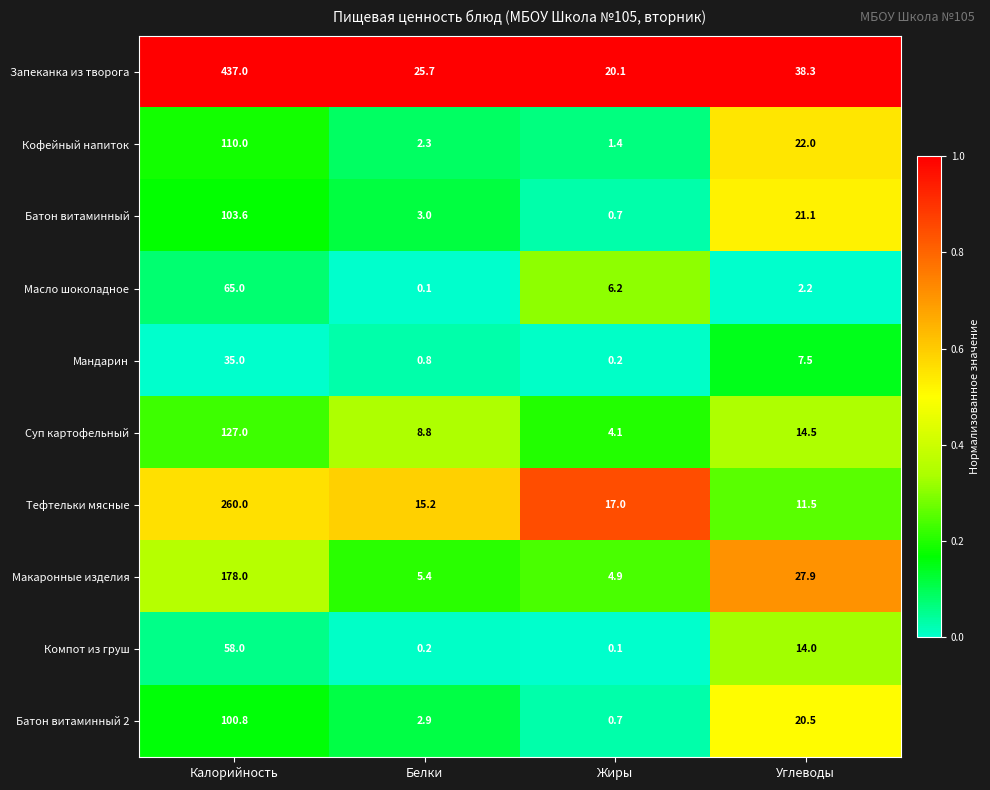

The Тефтельки мясные series shows 64.4 at Калорийность. True or false?

False